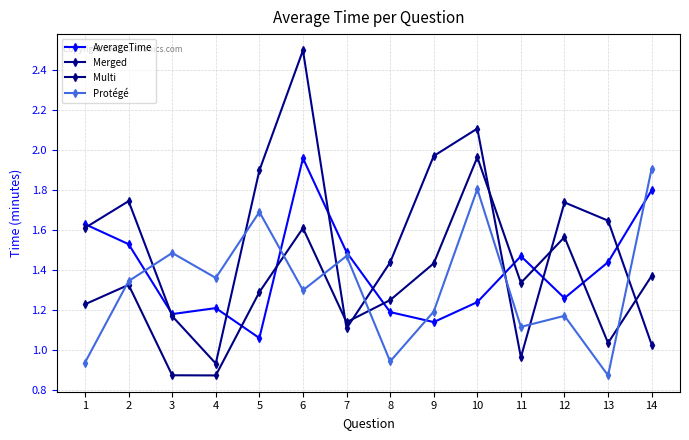

How many intersections are there between Merged and Multi?

5